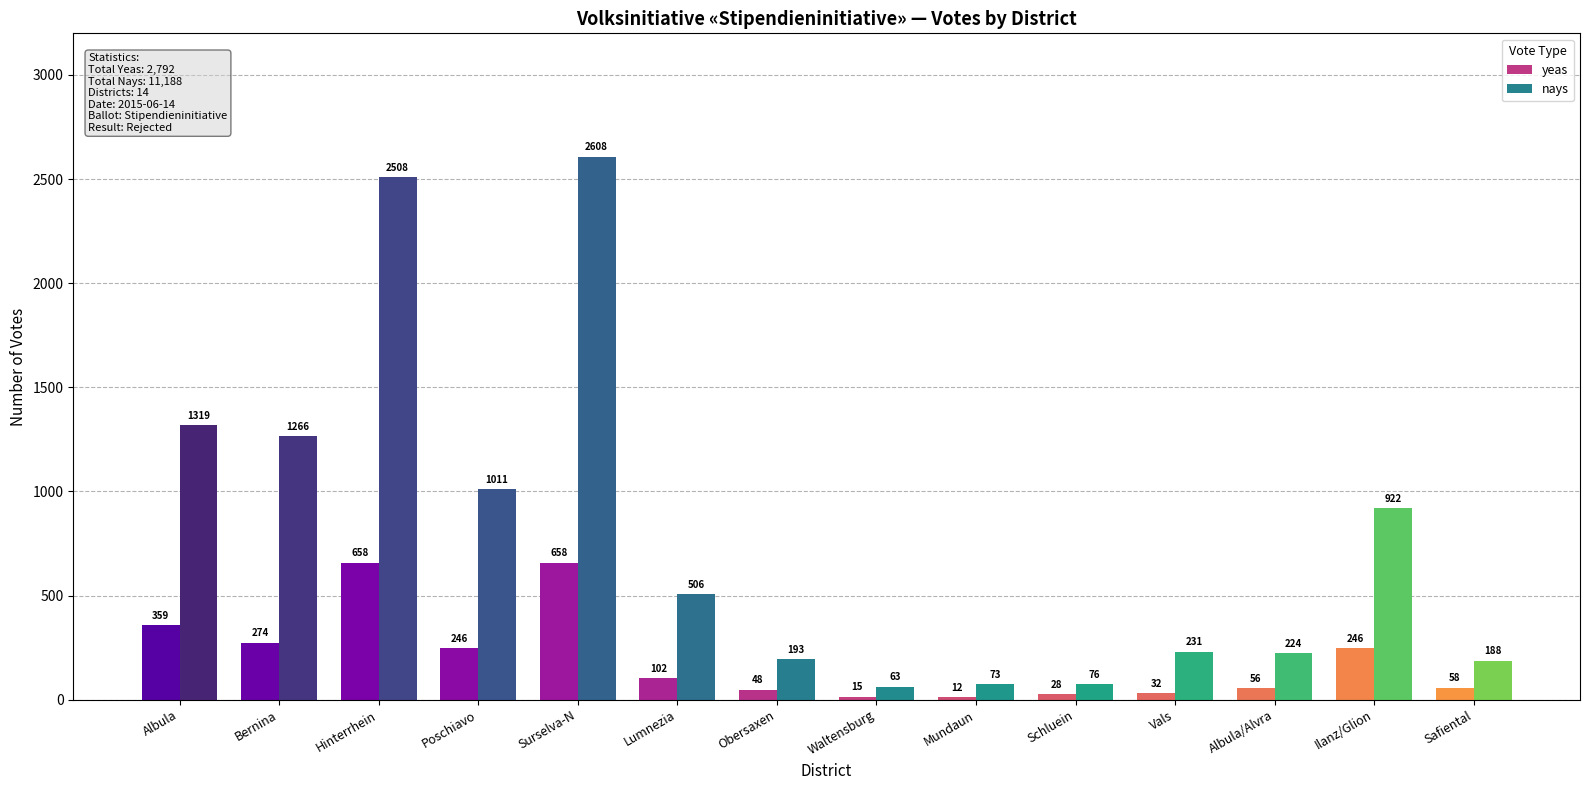

Which category has the highest value in the nays series?

Surselva-N